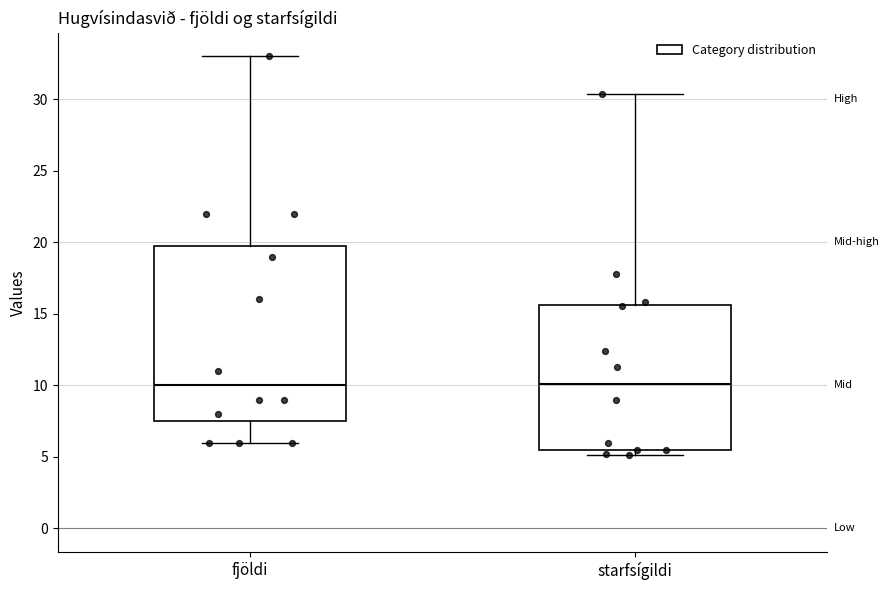

Reading left to right, read every box against the y-axis: the position of its median line, the range the box covers, and the ends of its whiskers. The values are not printed on the chart, so give them approximately, as read against the axis.

fjöldi: median 10.0, box 7.5 to 20.0, whiskers 6.0 to 33.0
starfsígildi: median 10.0, box 5.5 to 15.5, whiskers 5.0 to 30.5